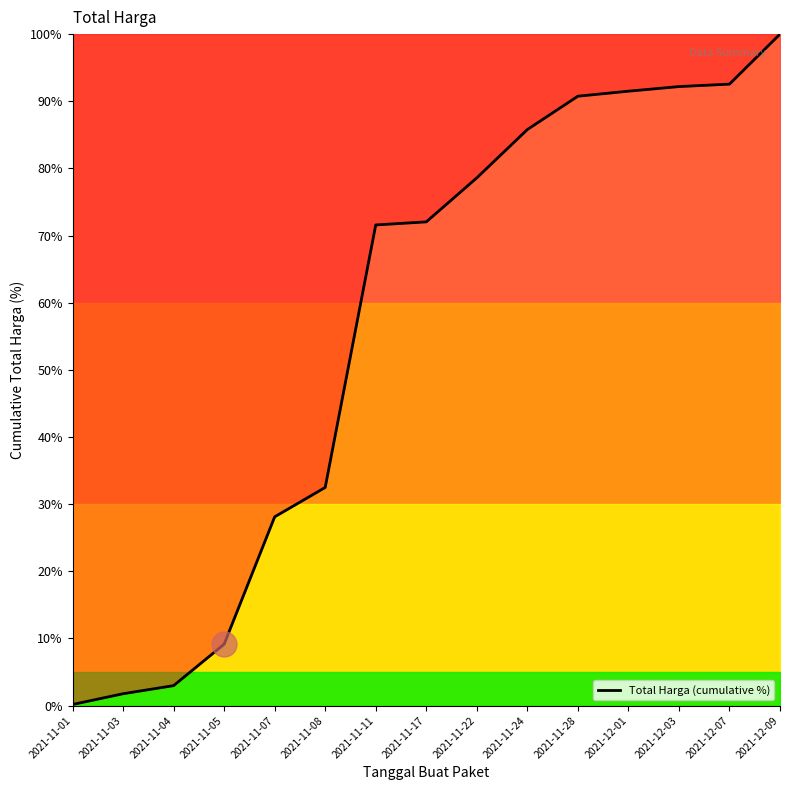

What position from the right is 2021-12-01?

4